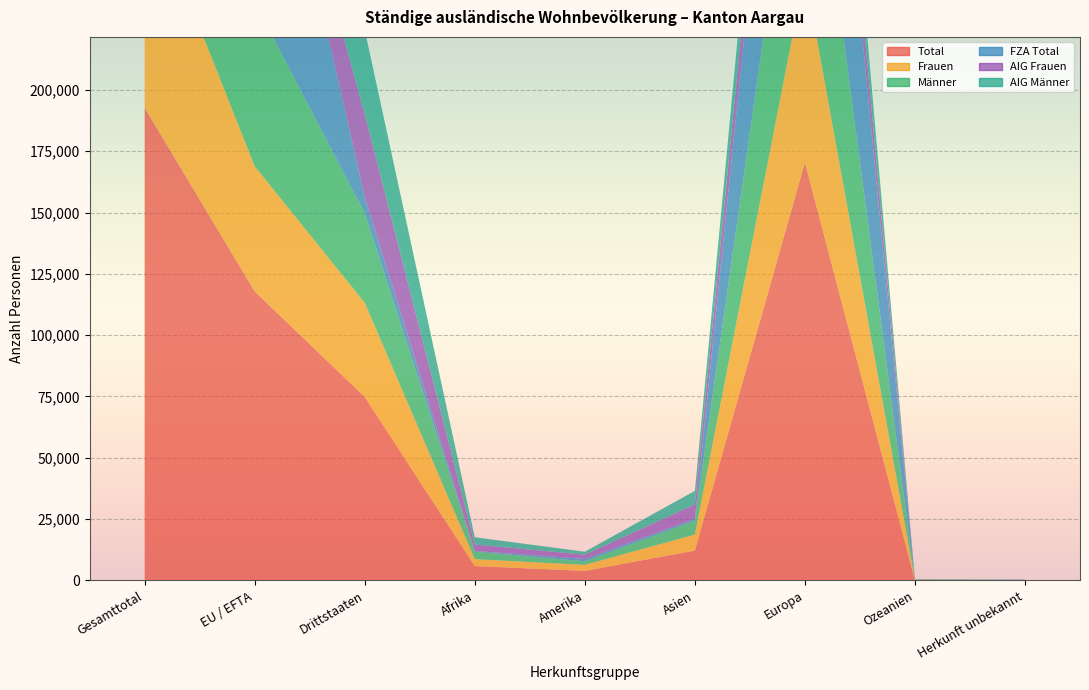

Reading left to right, what are all the values shown in this chart?

Total: 192697	117877	74820	5875	3900	12175	170426	183	138
Frauen: 89357	50993	38364	2817	2456	6542	77391	85	66
Männer: 103340	66884	36456	3058	1444	5633	93035	98	72
FZA Total: 124538	117875	6663	278	981	786	122441	40	12
AIG Frauen: 33885	1	33884	2638	1741	5899	23491	58	58
AIG Männer: 34274	1	34273	2959	1178	5490	24494	85	68